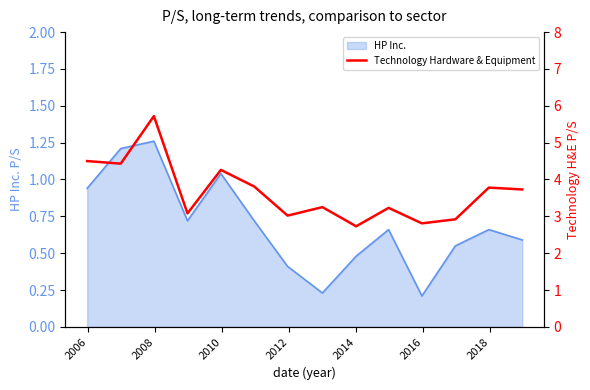

The value at 10 is 0.7. True or false?

False